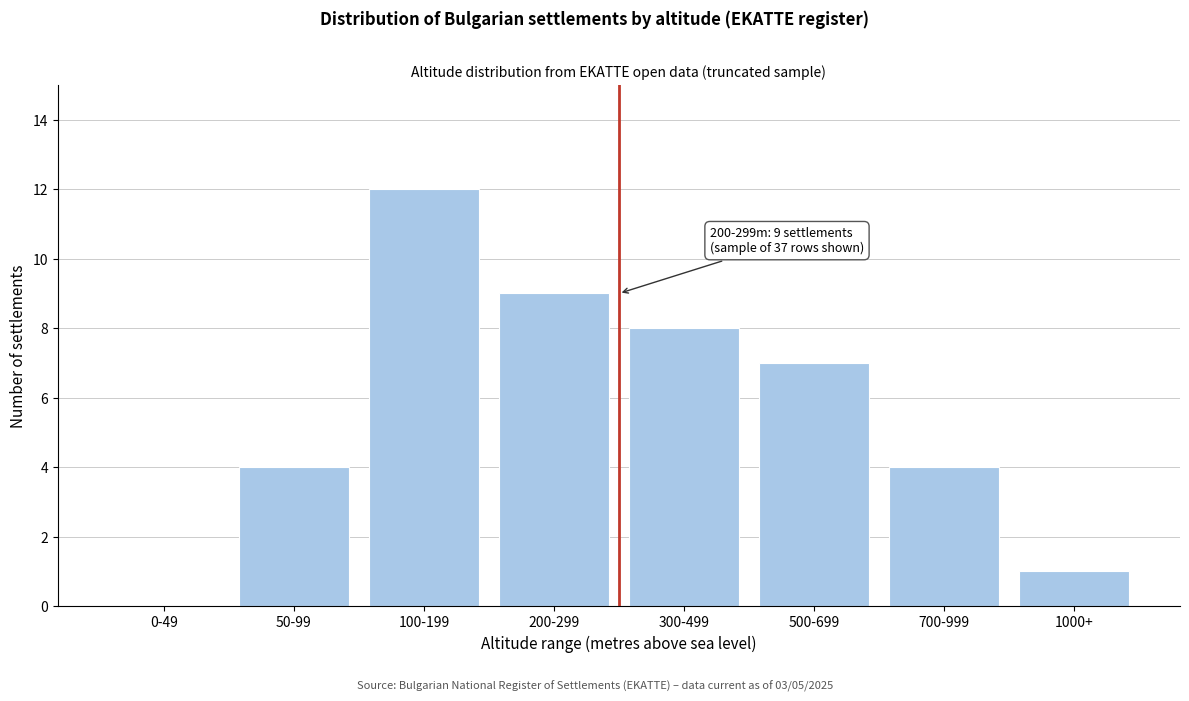

Reading right to left, list all the values displayed in this chart.

1000+=1	700-999=4	500-699=7	300-499=8	200-299=9	100-199=12	50-99=4	0-49=0